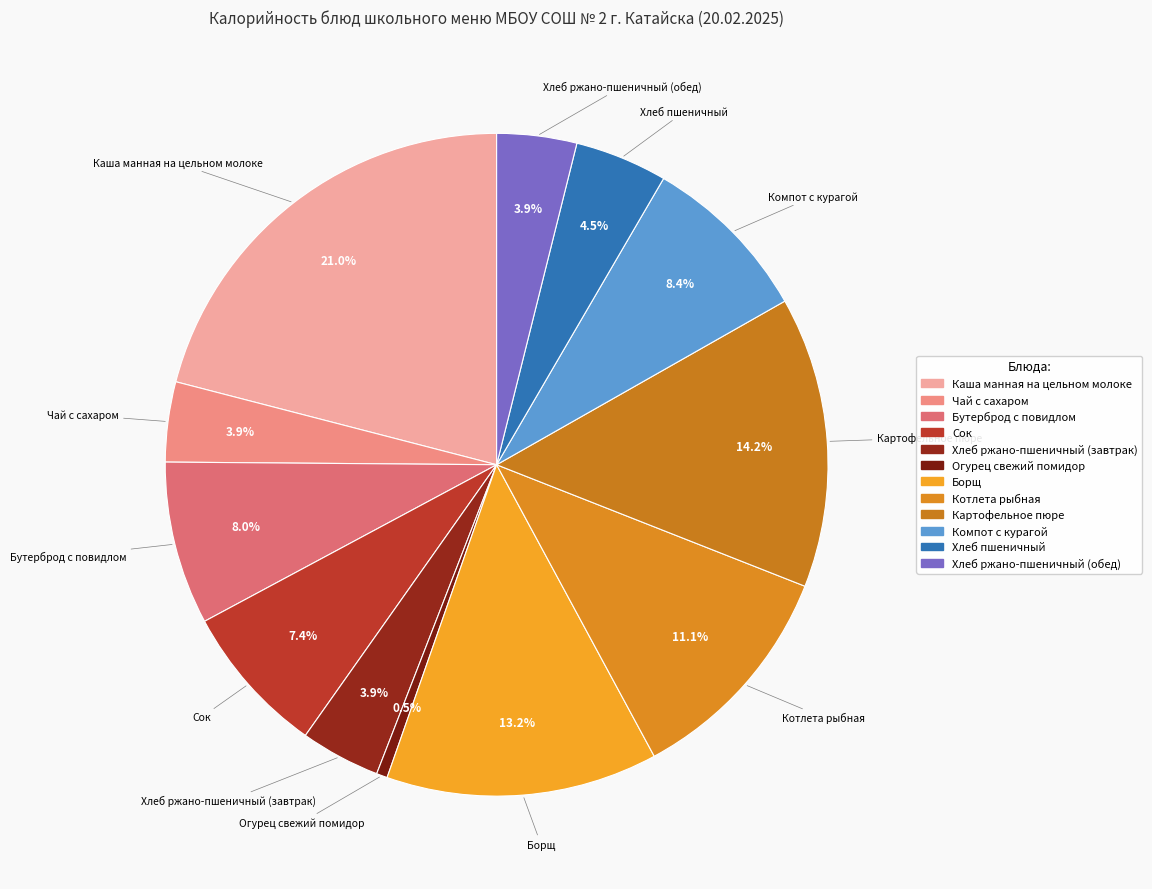

Is the sum of Бутерброд с повидлом and Хлеб пшеничный greater than half?

No